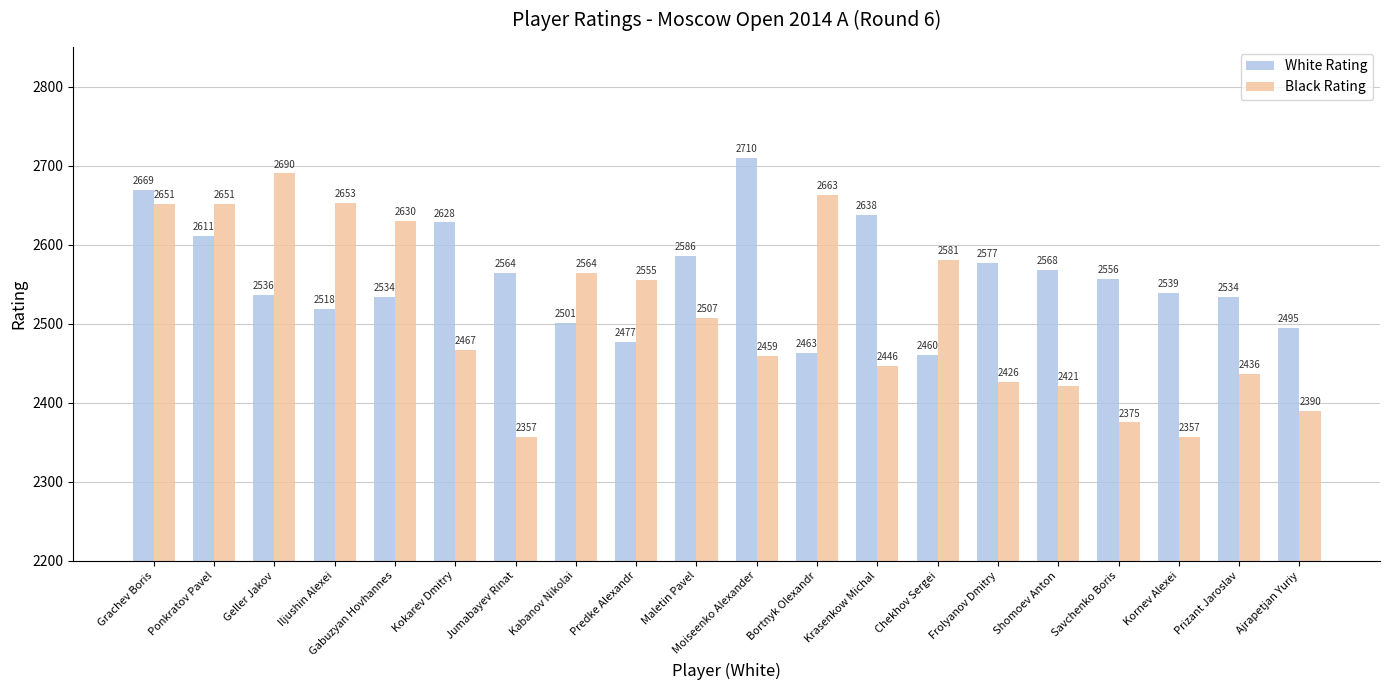

How many data points in Black Rating are less than 2507?

10